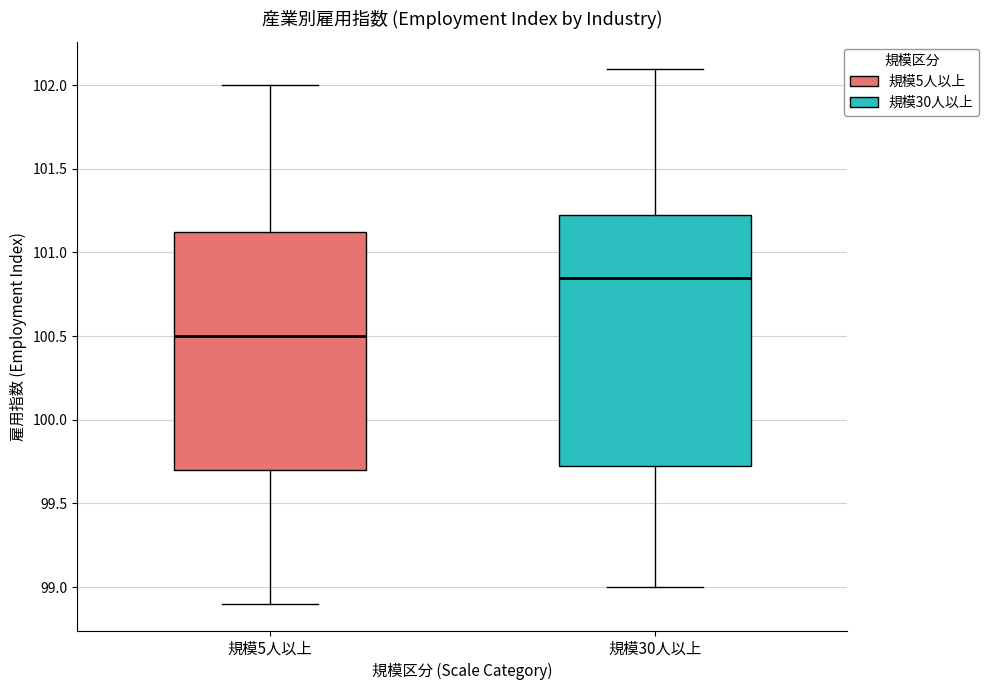

Reading left to right, read every box against the y-axis: the position of its median line, the range the box covers, and the ends of its whiskers. The values are not printed on the chart, so give them approximately, as read against the axis.

規模5人以上: median 100.50, box 99.70 to 101.15, whiskers 98.90 to 102.00
規模30人以上: median 100.85, box 99.75 to 101.25, whiskers 99.00 to 102.10